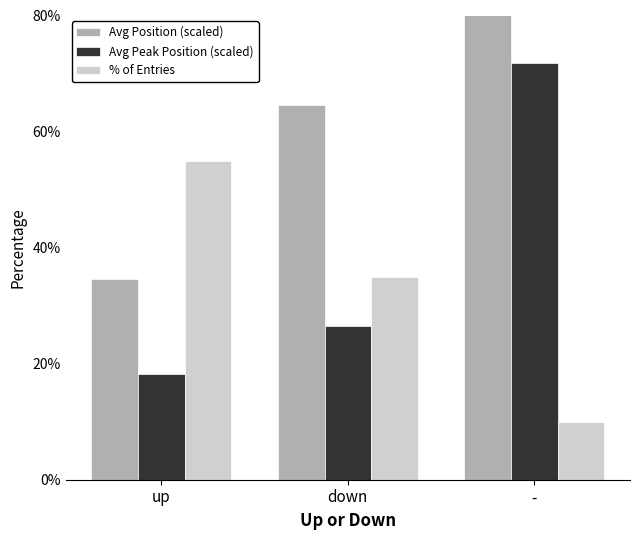

Rank the series at up from highest to lowest value.

% of Entries, Avg Position (scaled), Avg Peak Position (scaled)